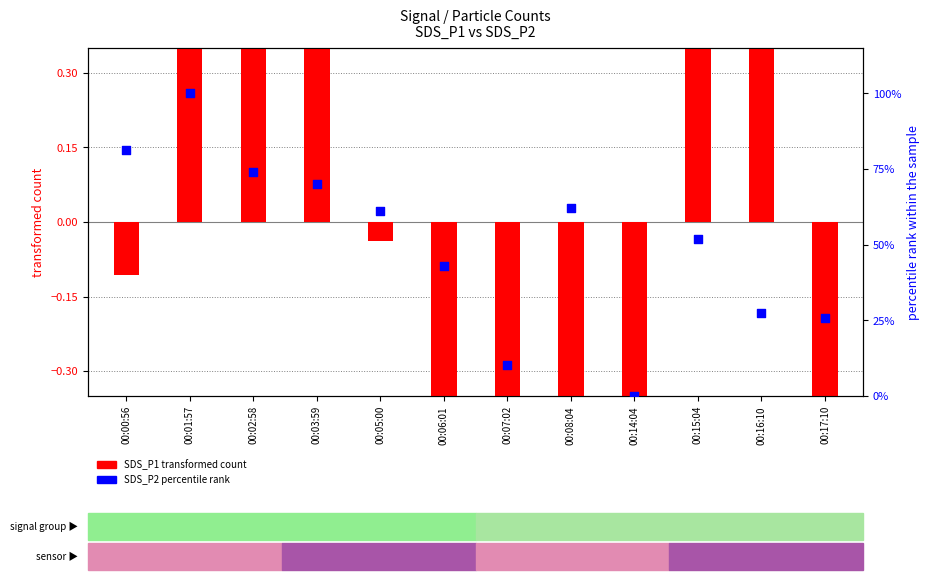

Which series reaches the maximum Y coordinate?

SDS_P2 (percentile rank)